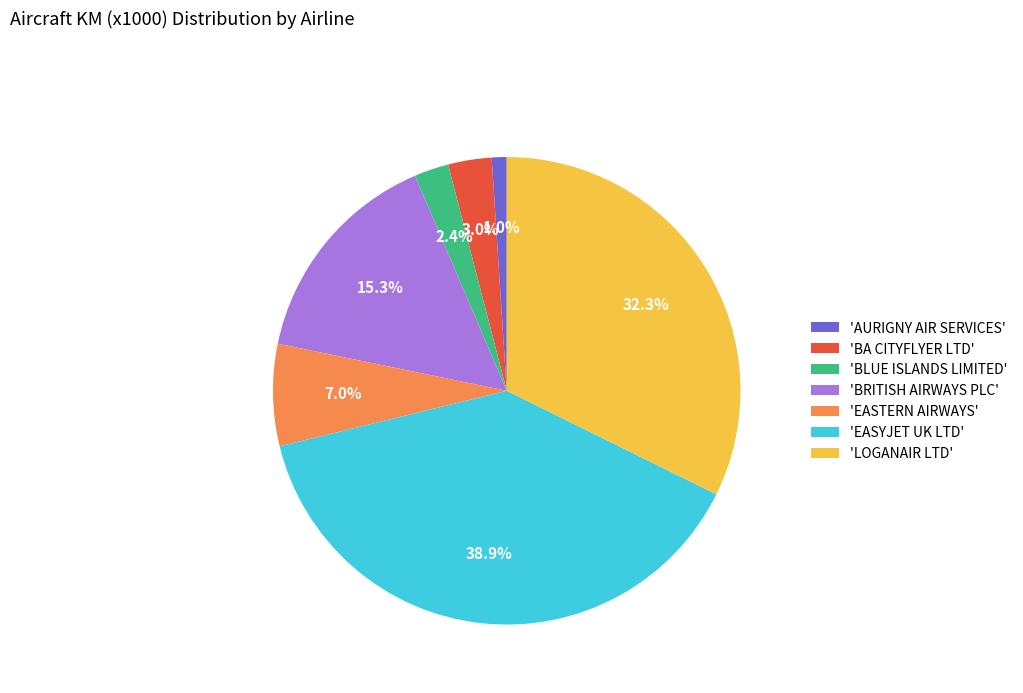

What is the ratio of the value at 'AURIGNY AIR SERVICES' to the value at 'BA CITYFLYER LTD'?

0.3